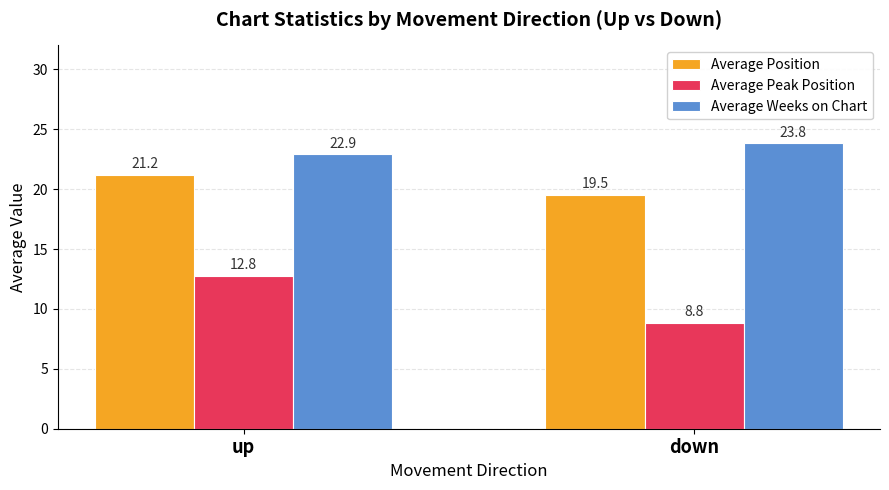

Is it true that Average Weeks on Chart equals 9.9 at down?

False